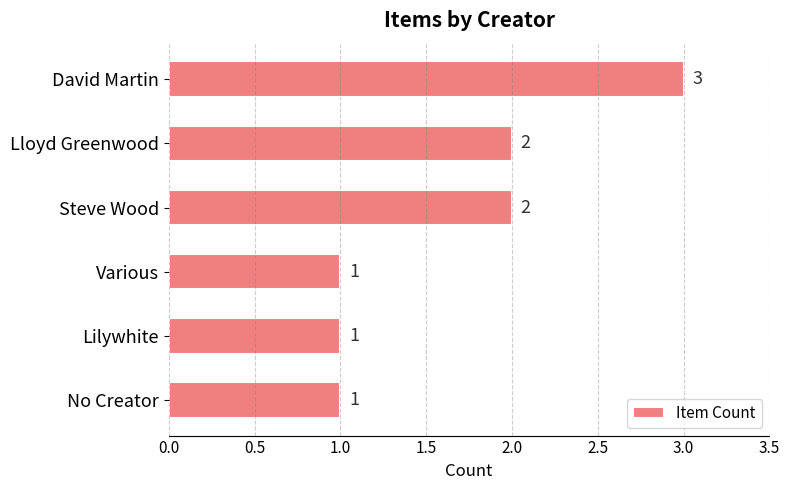

Reading top to bottom, what are all the values shown in this chart?

3	2	2	1	1	1